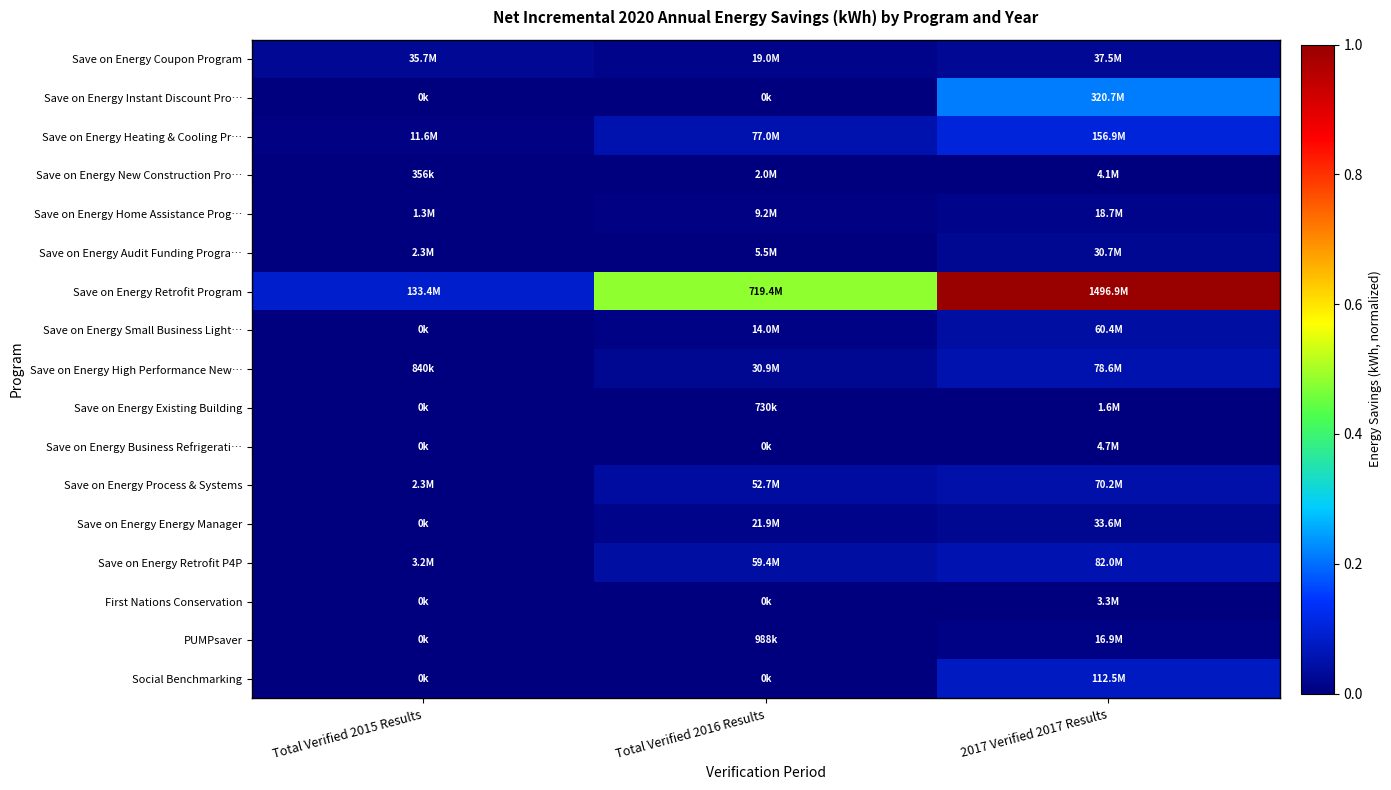

Which series has the largest range (max minus min)?

Save on Energy Retrofit Program